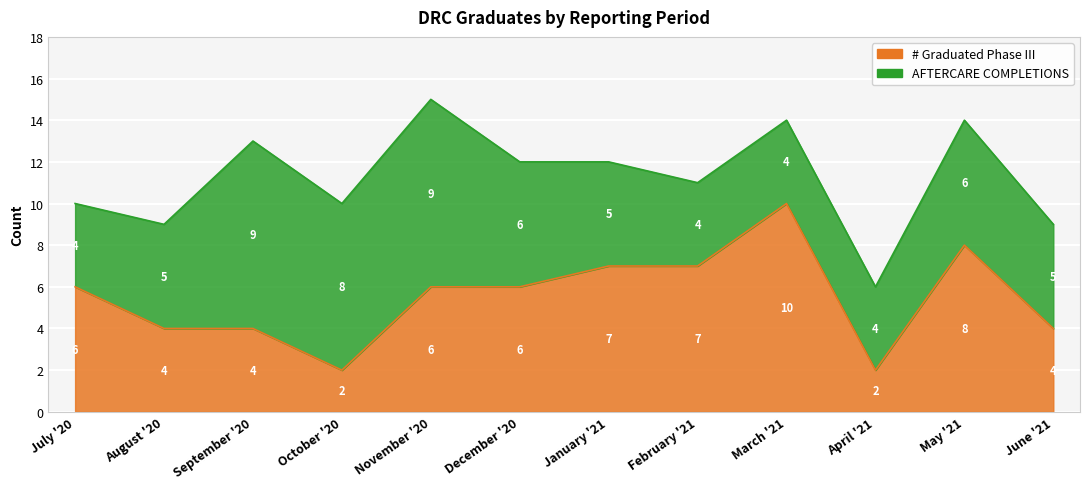

How many interior local valleys (lower than both neighbors) does the data have?

2